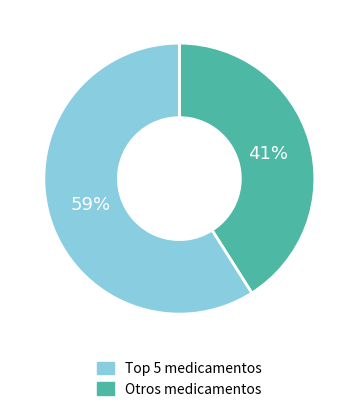

How many segments does this pie chart have?

2